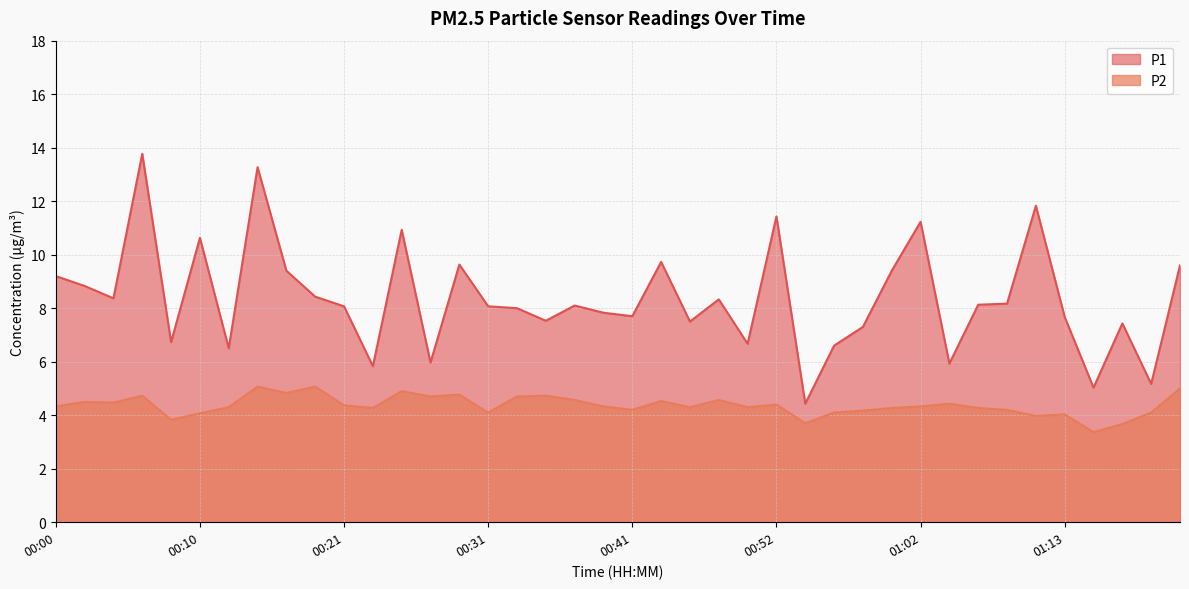

True or false: P1 and P2 cross at least once.

False